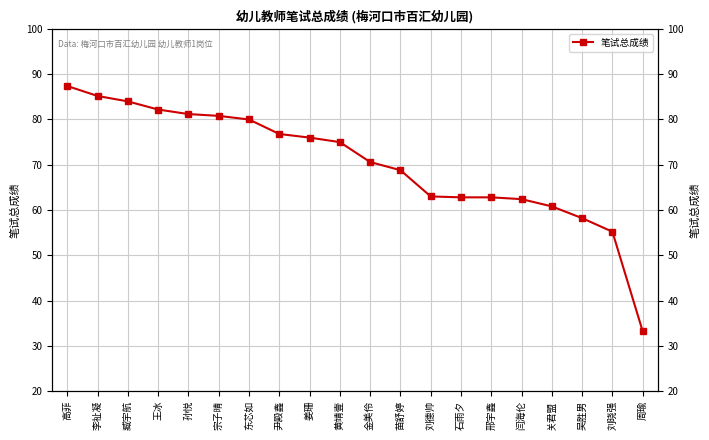

Rank the categories by value from highest to lowest.

高菲, 李祉凝, 臧宇航, 王冰, 孙悦, 宗子晴, 东芯如, 尹殿鑫, 姜珊, 黄靖壹, 金美伶, 苗舒婷, 刘德帅, 石雨夕, 邢宇鑫, 闫海伦, 关君盟, 吴胜男, 刘晓强, 周瑜